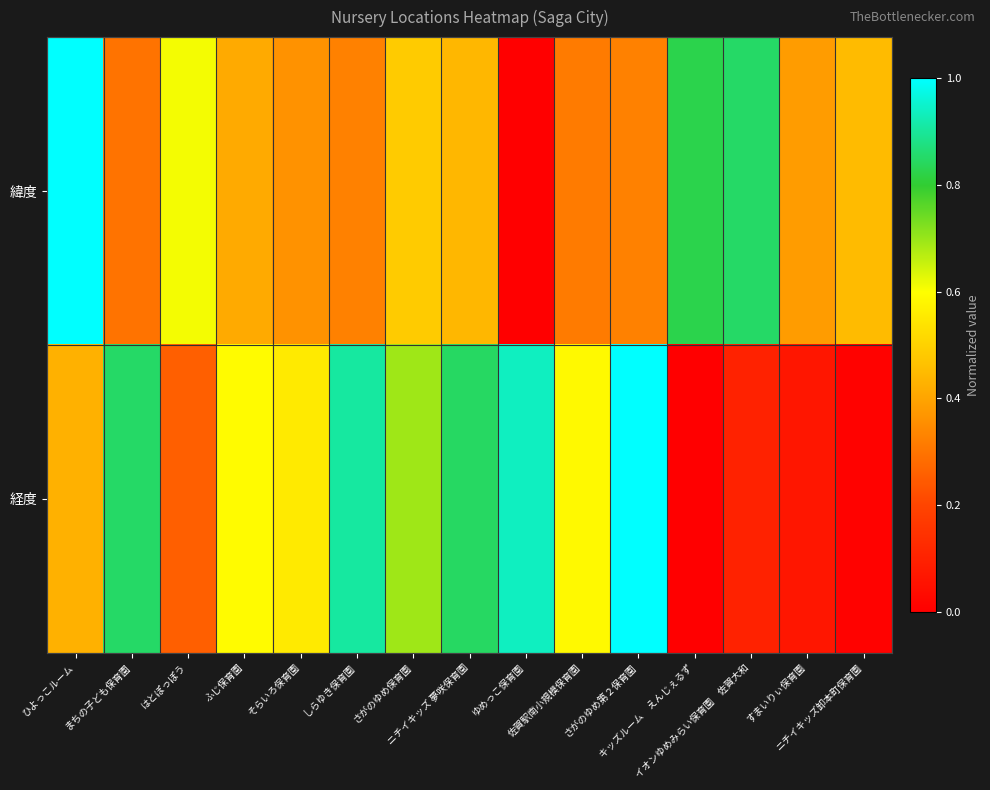

What is the total value across all series at しらゆき保育園?

1.2